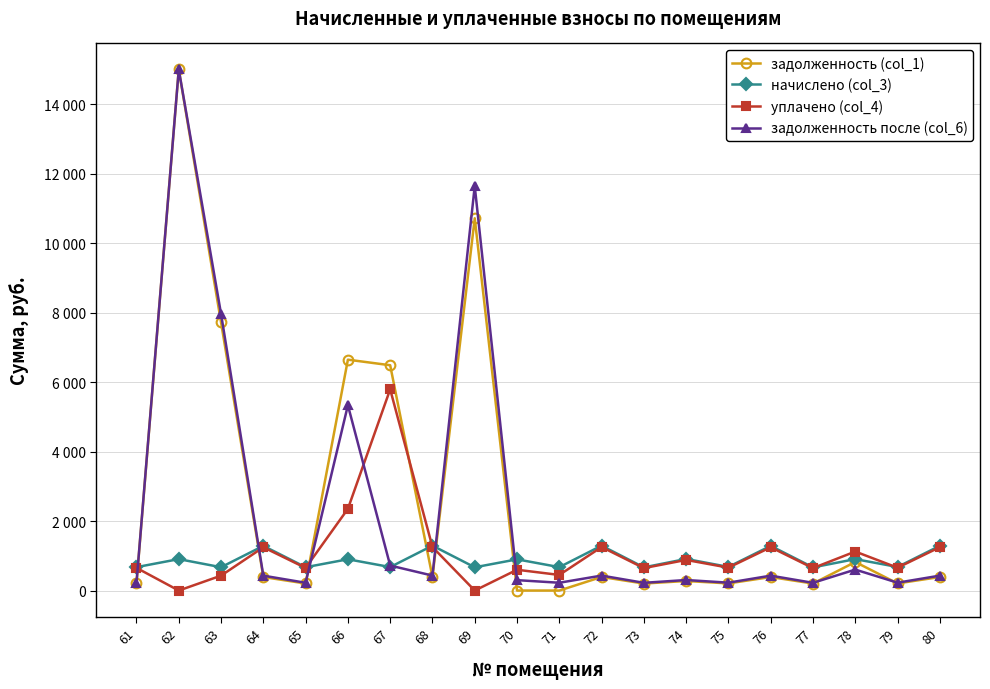

What is the difference between the maximum and second lowest values in the задолженность (col_1) series?

15000.0